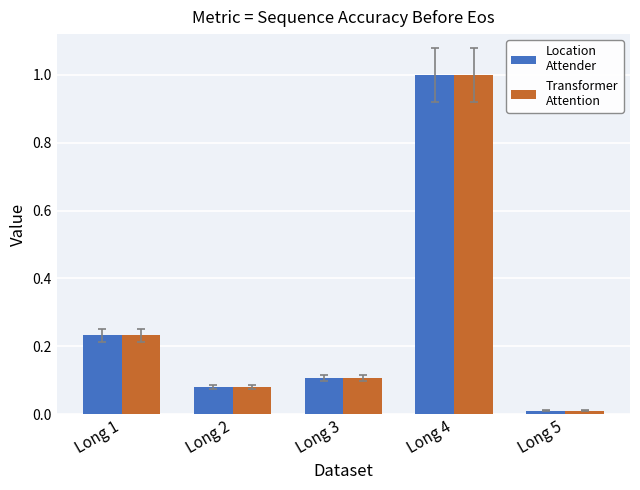

At which category does the chart reach its minimum across all series?

Long 5